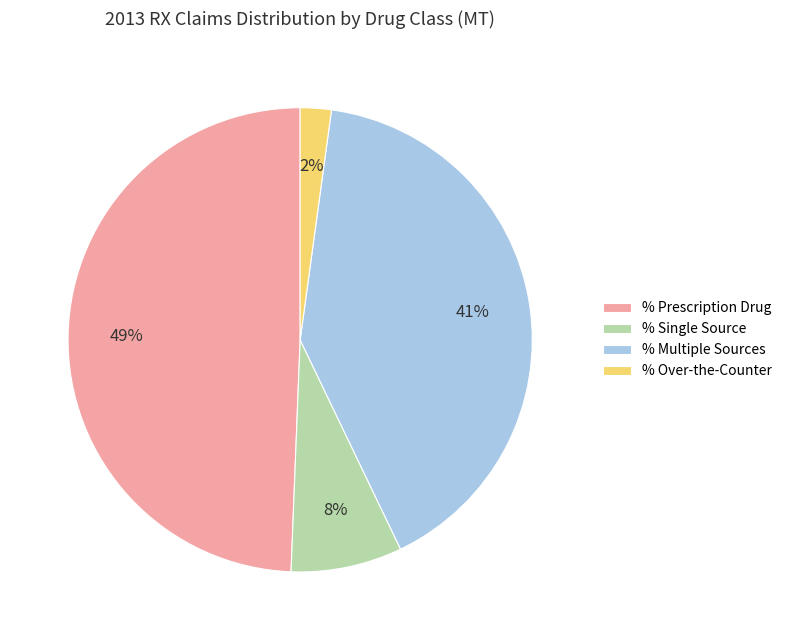

Does any single category account for the majority?

No